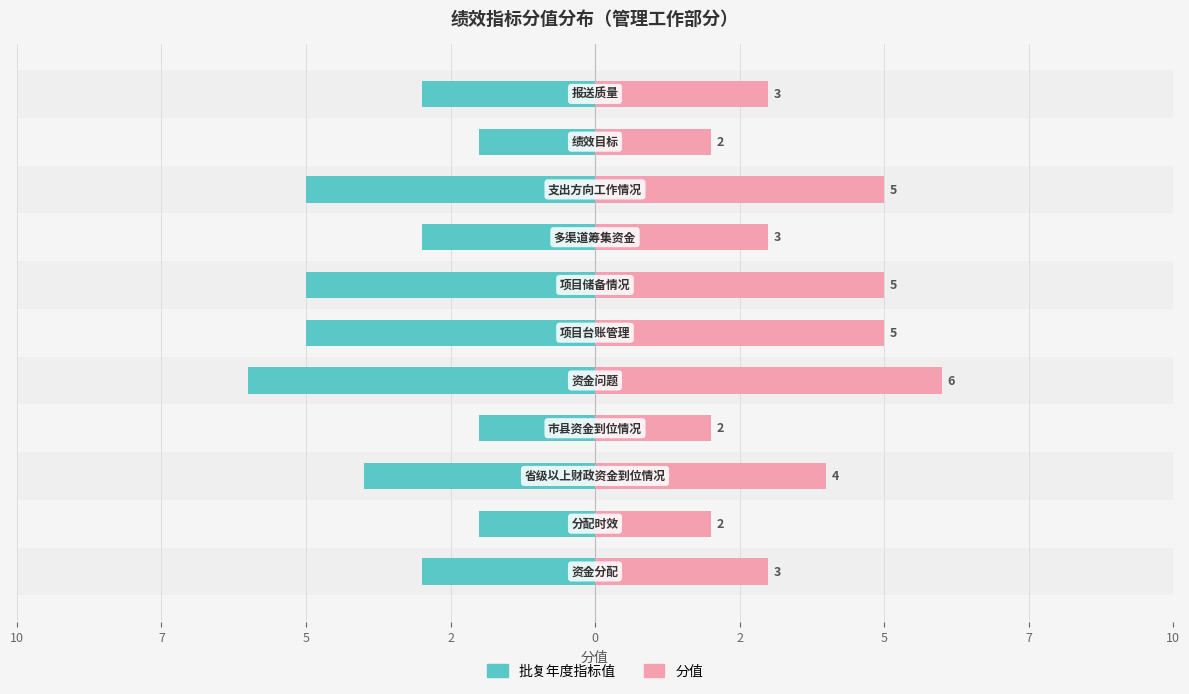

How many bars are there in total?

22